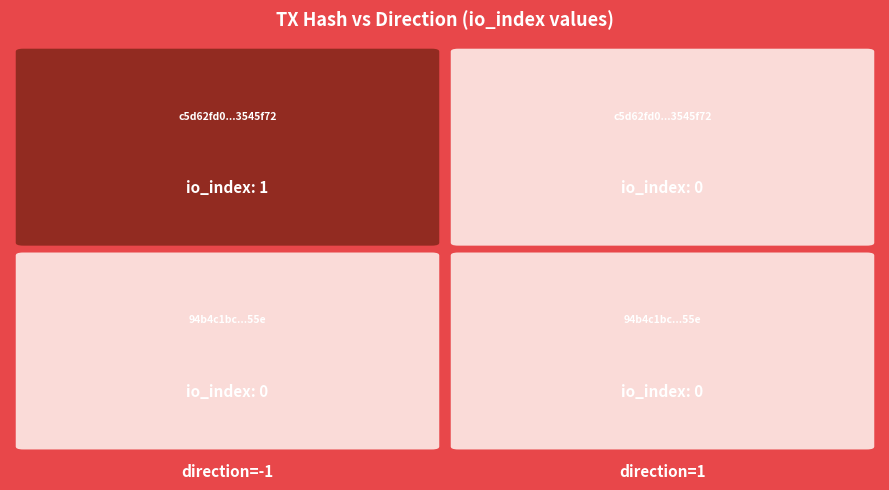

Between 1 and -1, which is larger?

-1